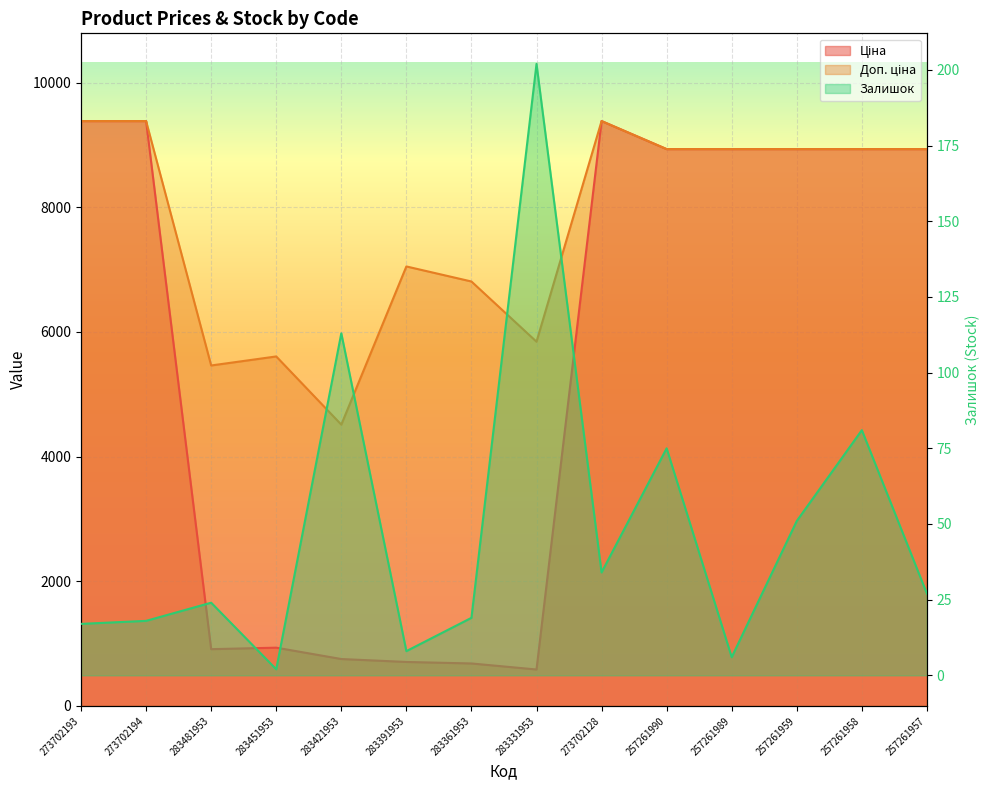

Which label corresponds to the largest value in the chart?

273702193